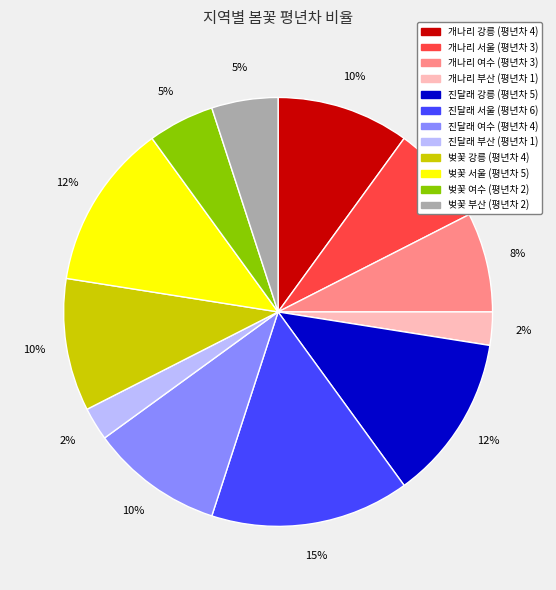

Does 개나리 부산 account for over 50% of the chart?

No